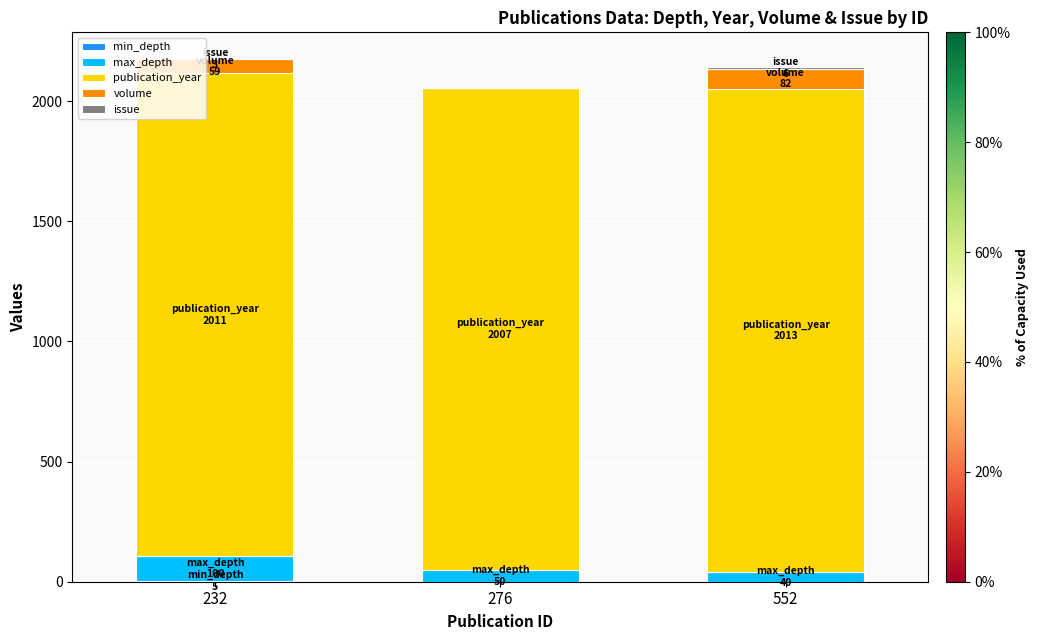

Count the number of data series in this chart.

5